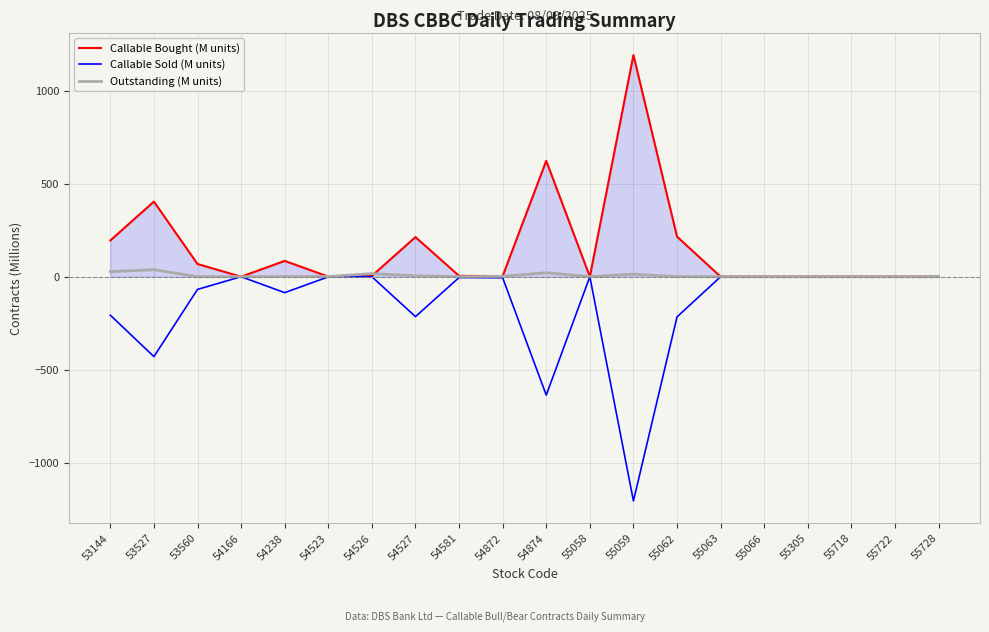

Which series has the largest total across all categories?

Callable Bought (M units)